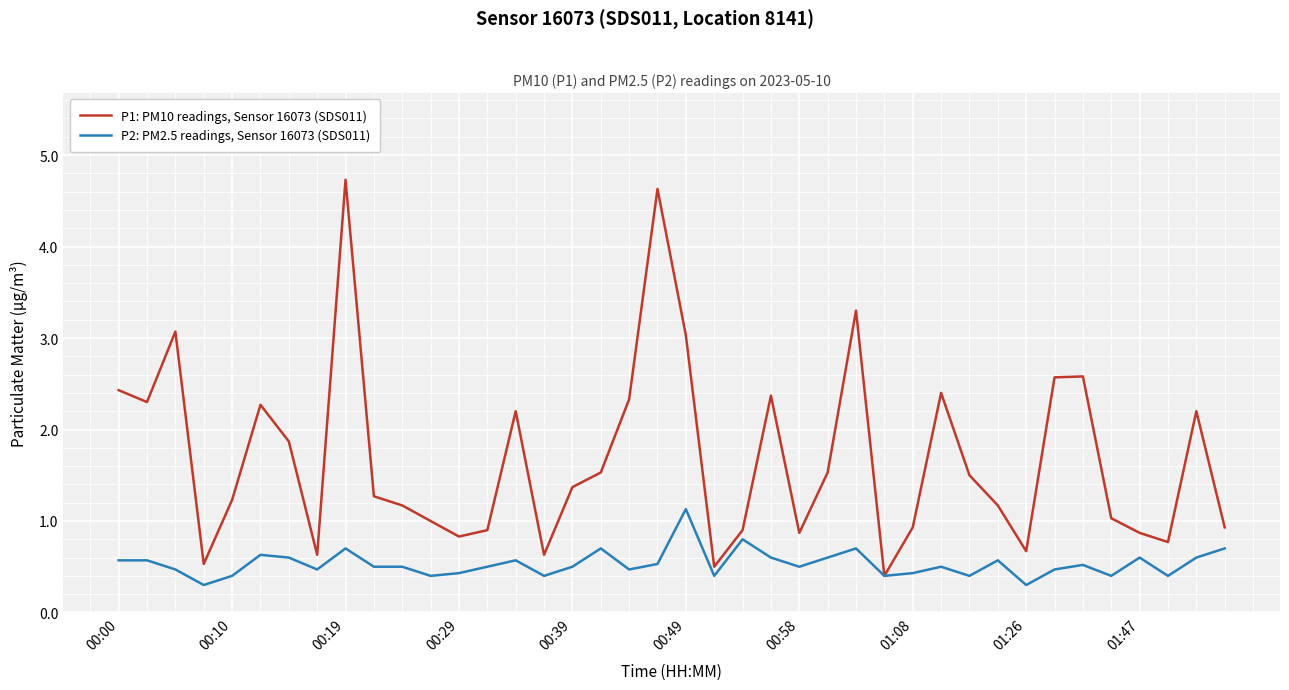

Which series has the largest total across all categories?

P1: PM10 readings, Sensor 16073 (SDS011)